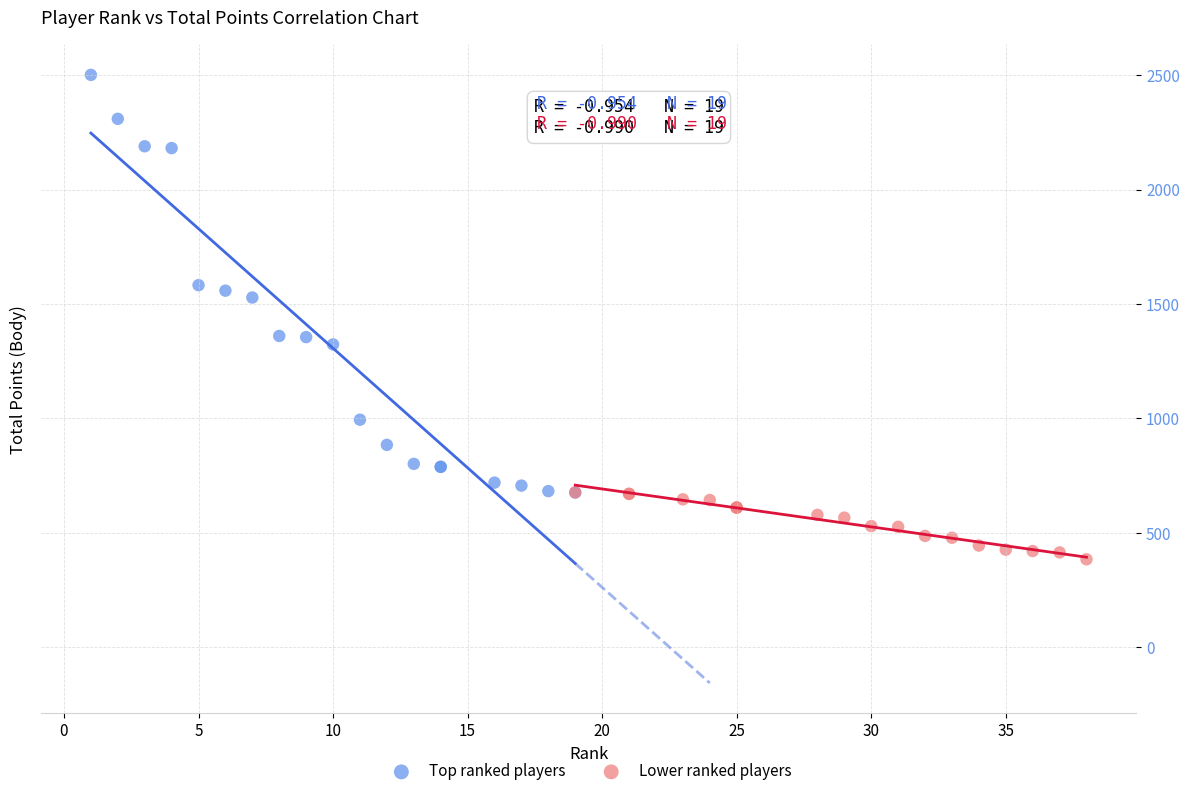

Which series contains the highest Y value?

Top ranked players